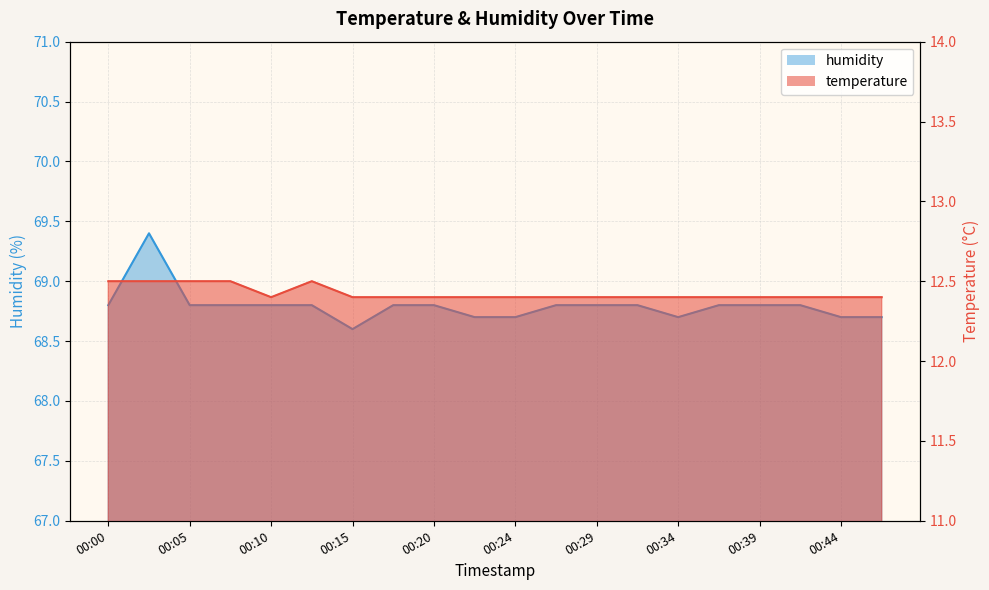

What is the minimum value shown in the chart?

12.4